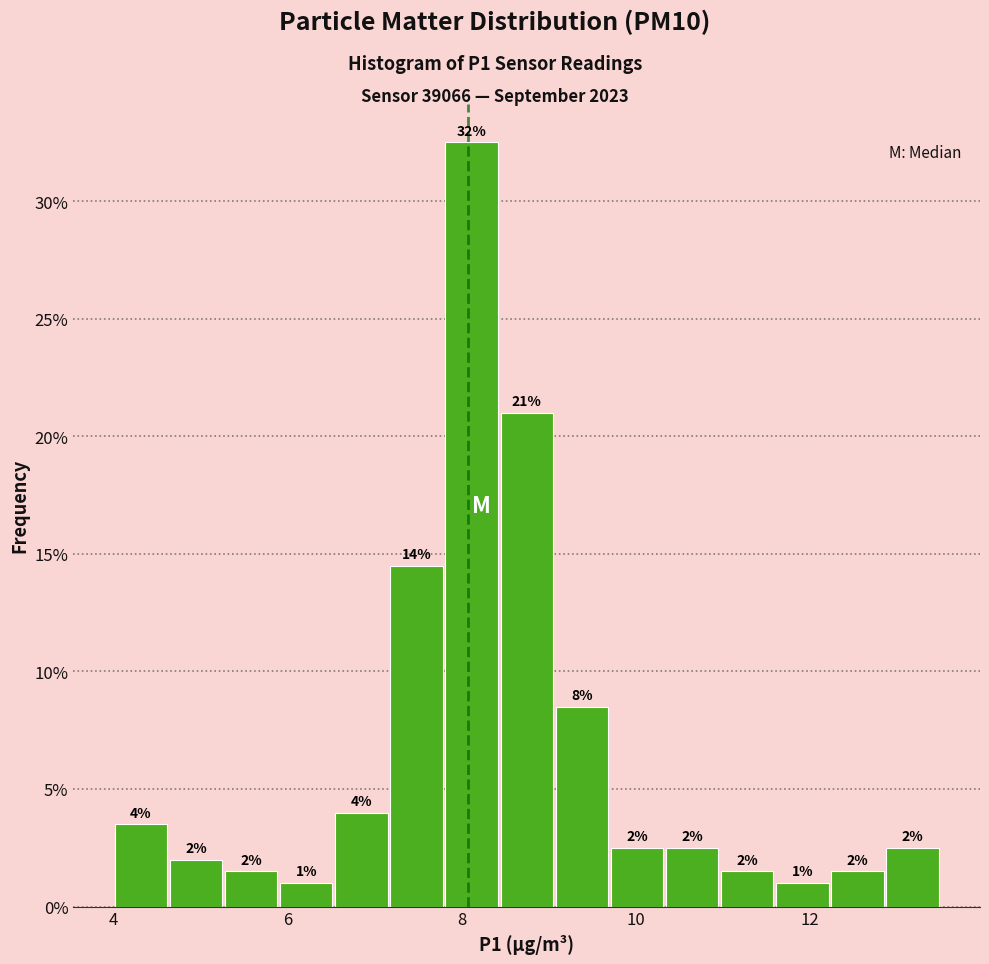

Read against the x-axis, roughly where is the centre of the tallest bar?

8.2